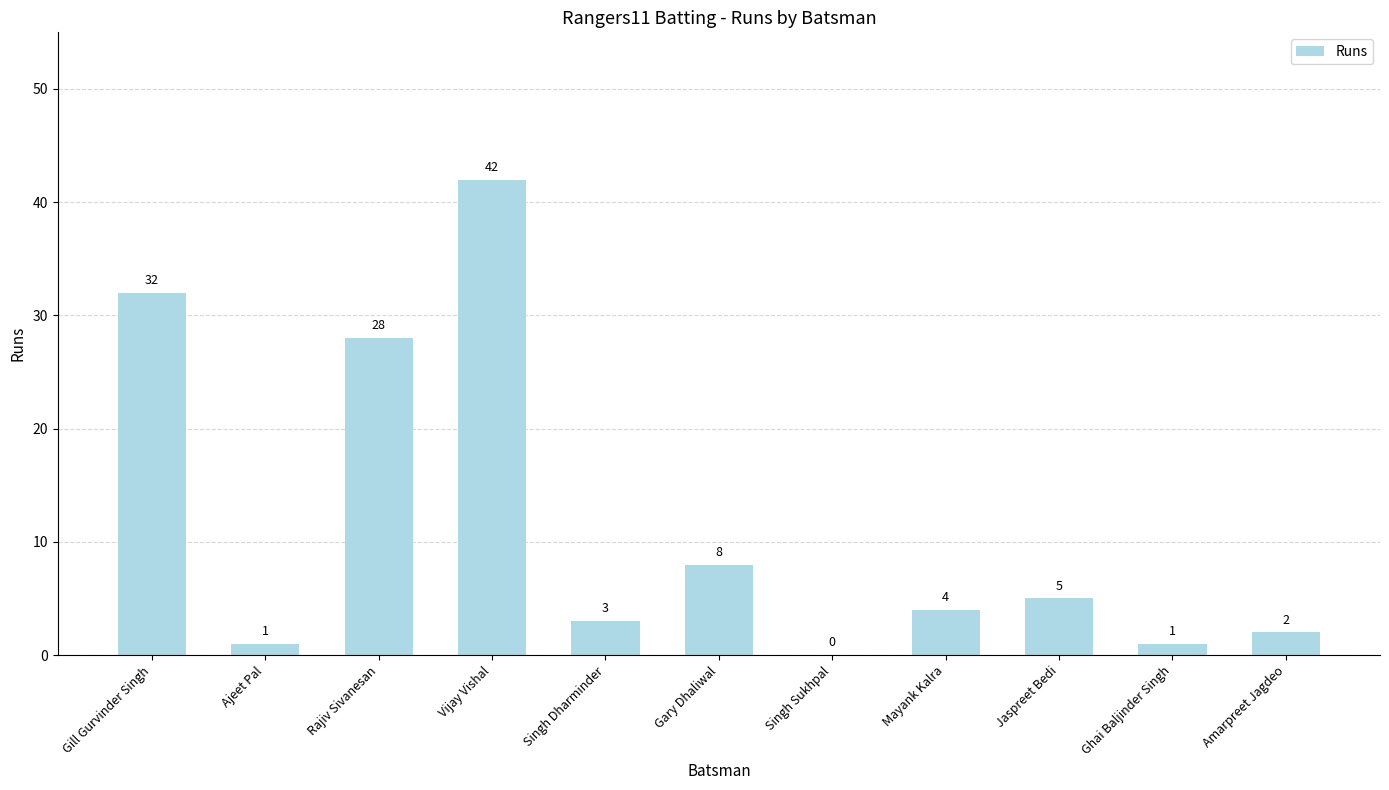

What is the greatest value displayed?

42